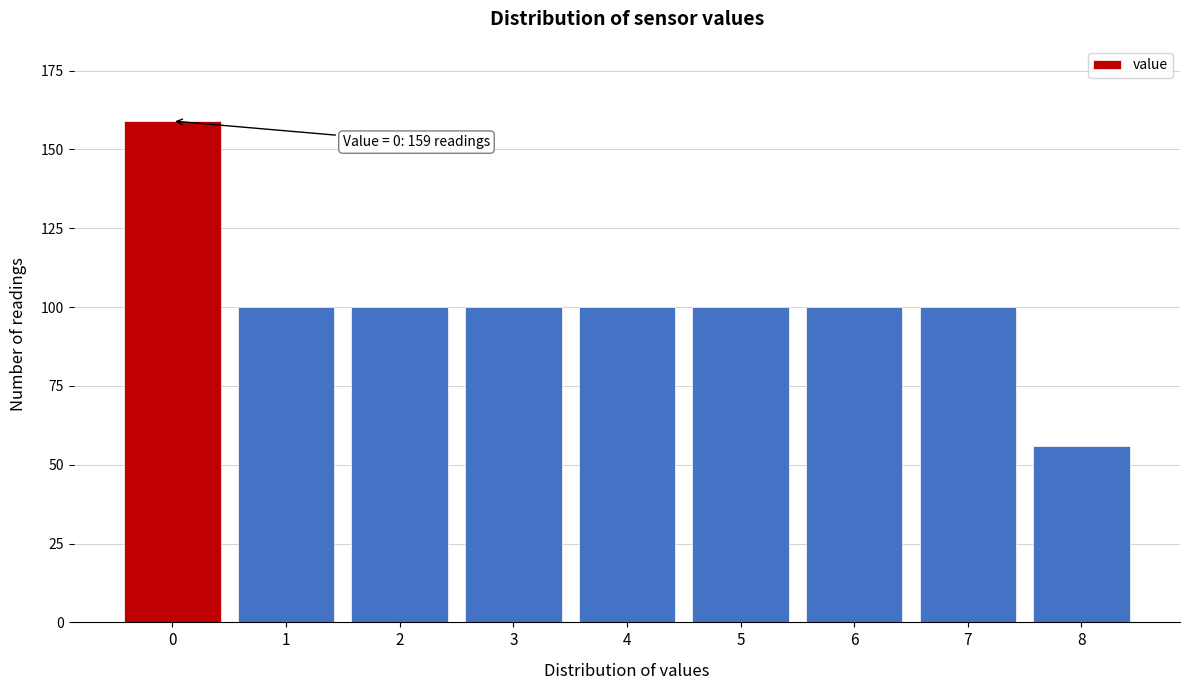

Reading left to right, what are all the values shown in this chart?

0=159	1=100	2=100	3=100	4=100	5=100	6=100	7=100	8=56